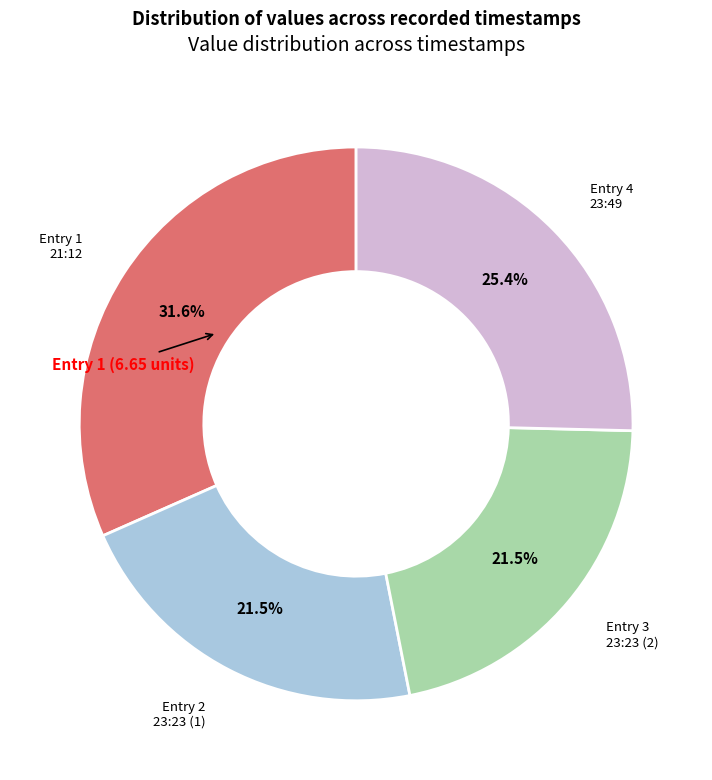

To the nearest percent, what is the difference between the largest and smallest slice percentages?

10%